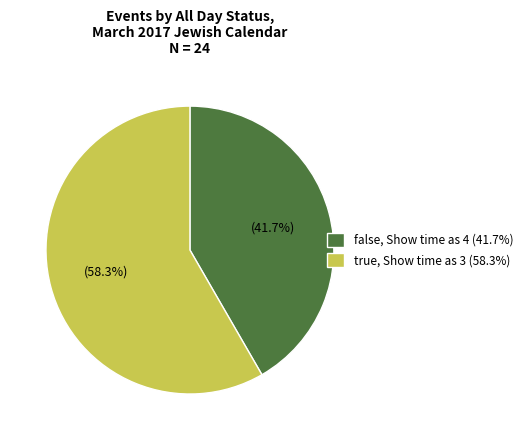

To the nearest percent, what is the difference between the largest and smallest slice percentages?

17%